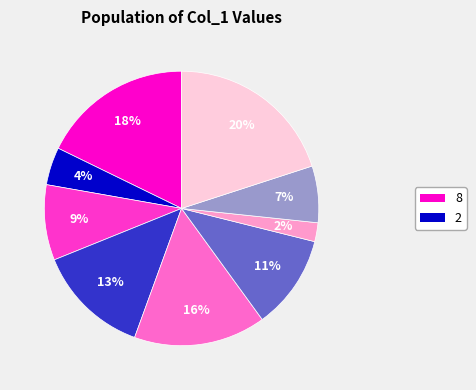

How many slices are in this pie chart?

9